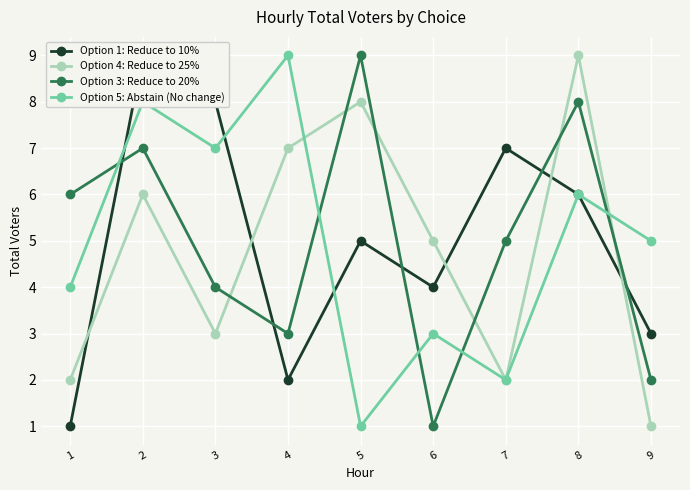

What is the average value of the Option 4: Reduce to 25% series?

5